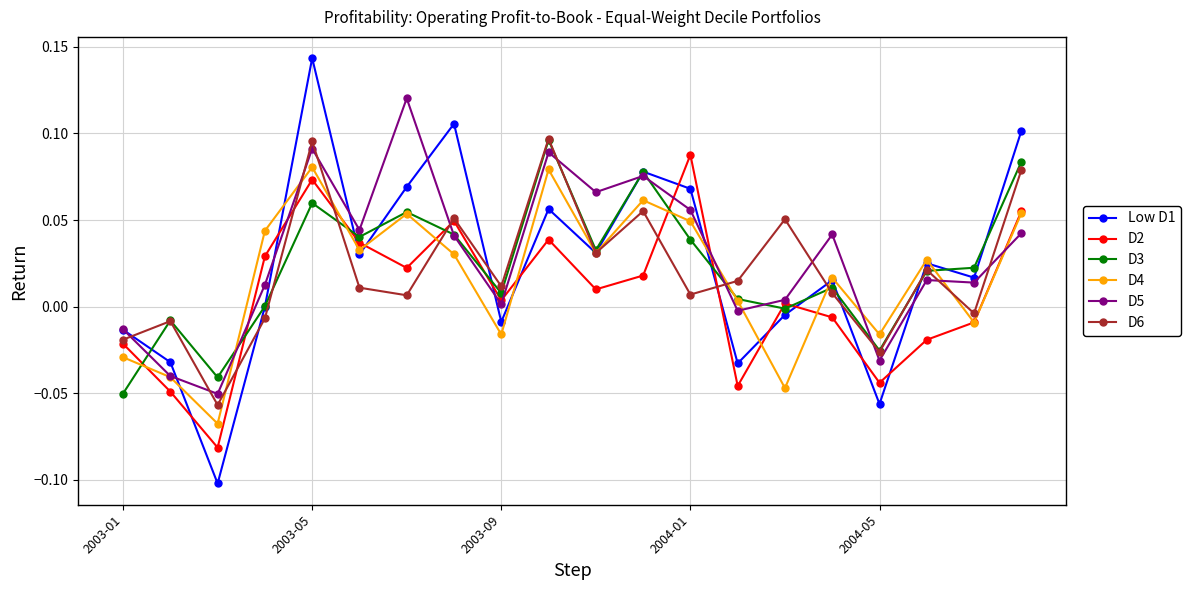

Which series has the widest spread of values?

Low D1